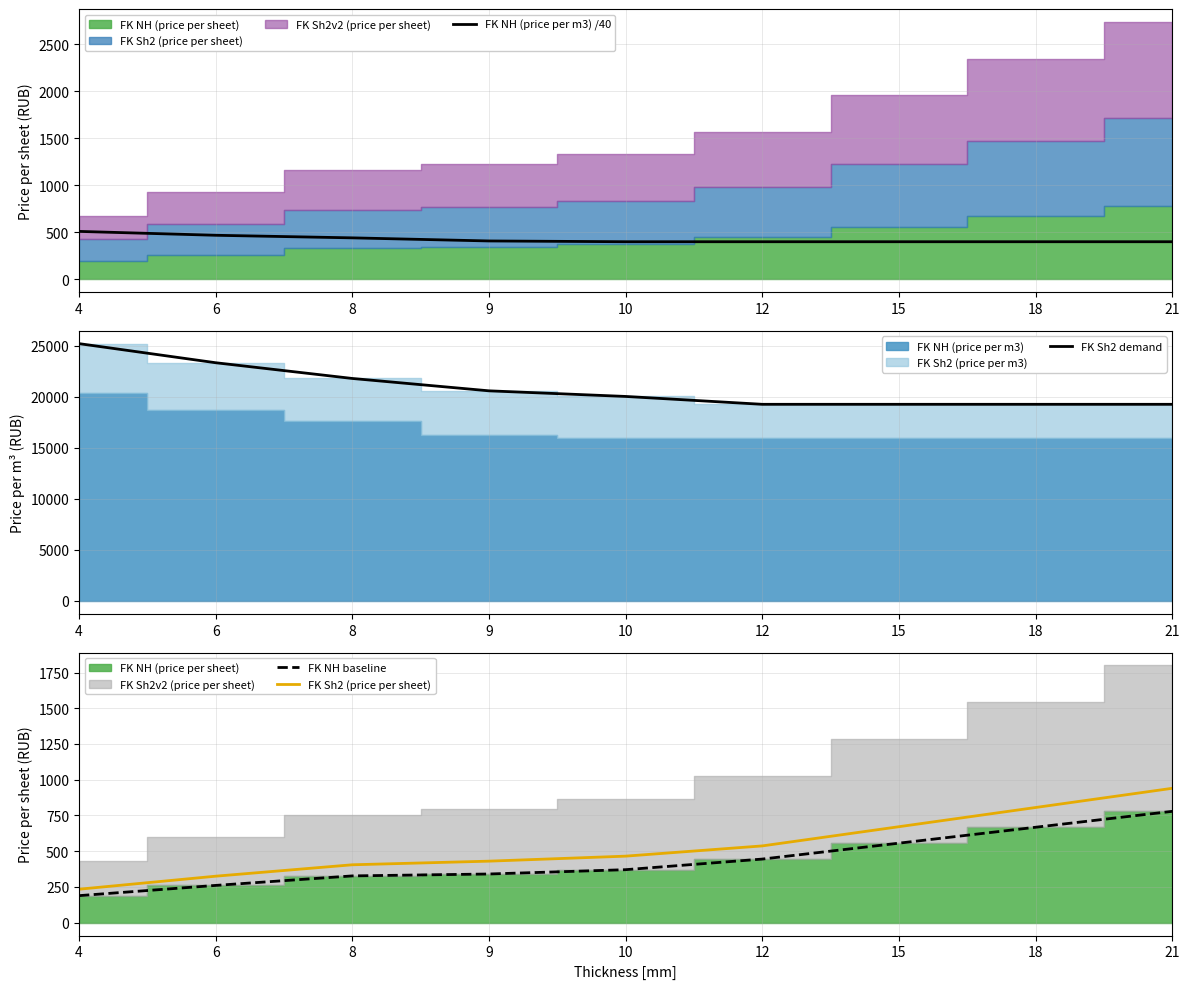

How many FK Sh2 demand values are between 19250 and 21780?

7